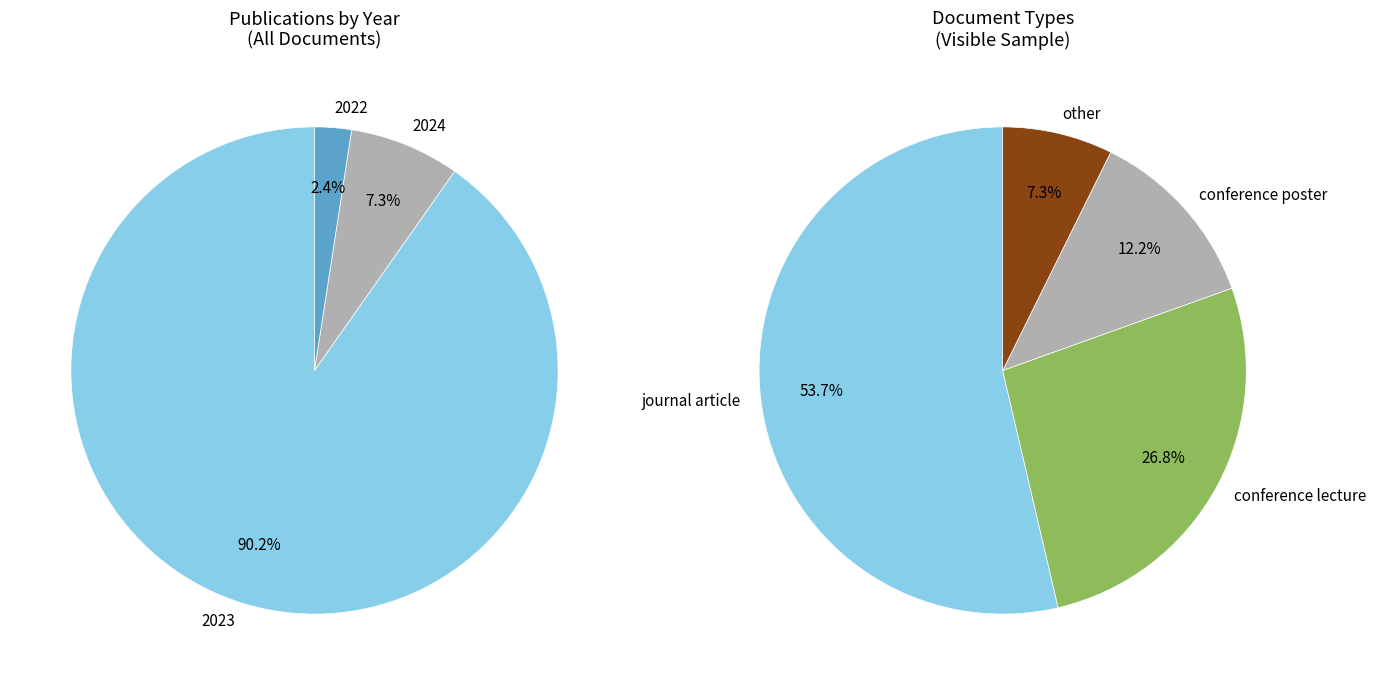

Is there a majority slice in this chart?

Yes